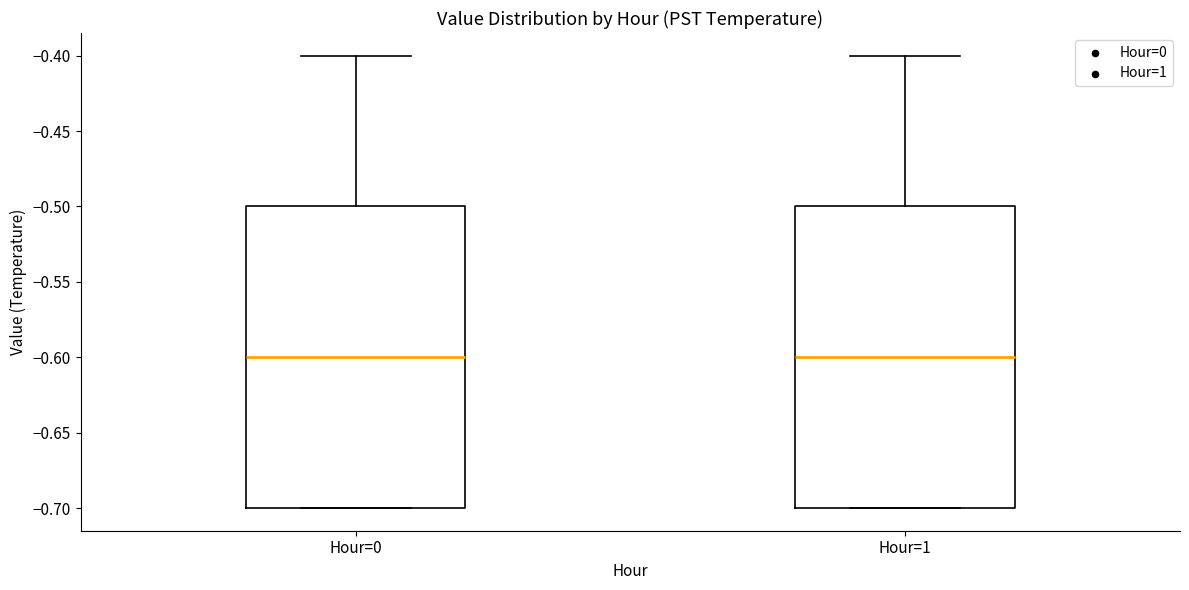

Reading left to right, transcribe this box plot: for each box, give where its median line is, the range the box spans, and where its two whiskers end, as read against the y-axis. The values are not printed on the chart, so give them approximately, as read against the axis.

Hour=0: median -0.6, box -0.7 to -0.5, whiskers -0.7 to -0.4
Hour=1: median -0.6, box -0.7 to -0.5, whiskers -0.7 to -0.4